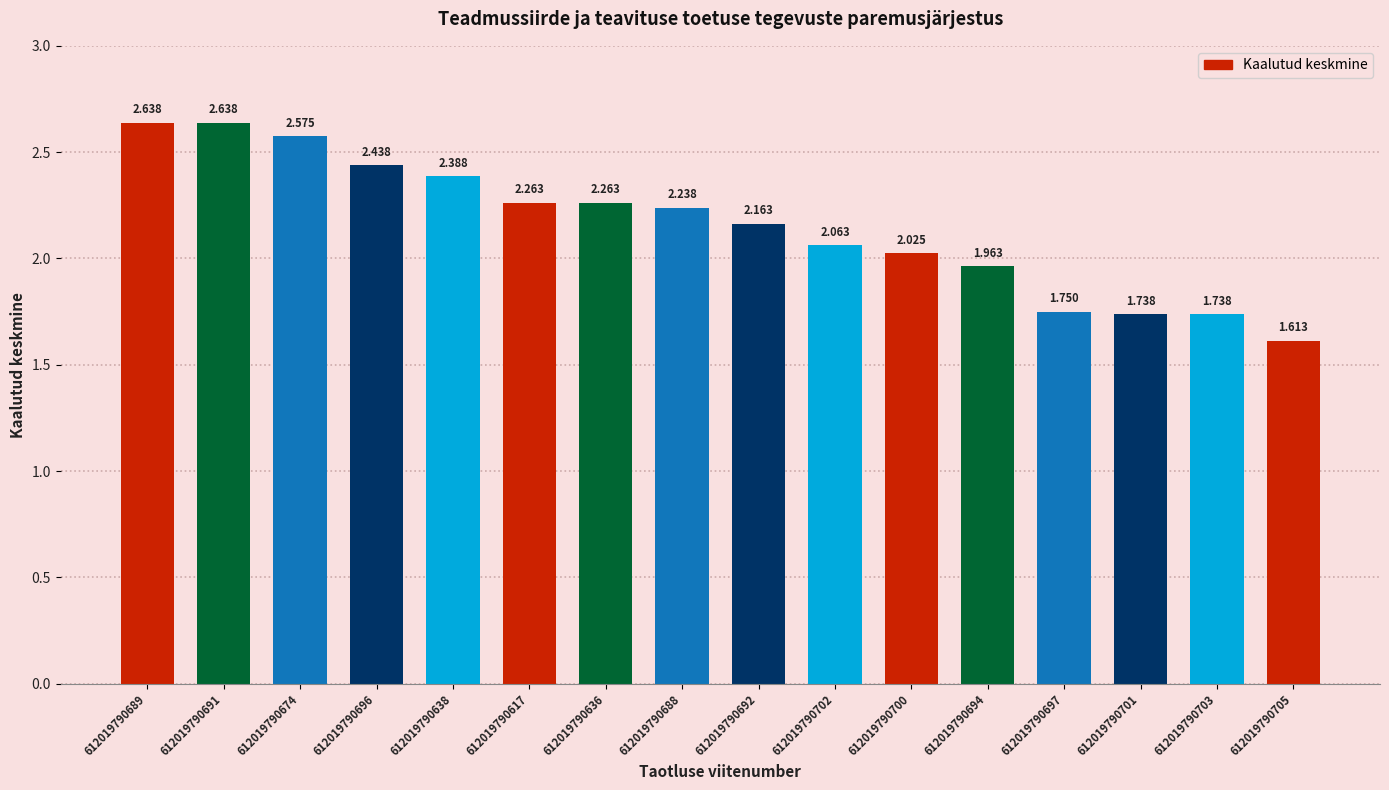

What is the value of the 1st bar from the left?

2.6